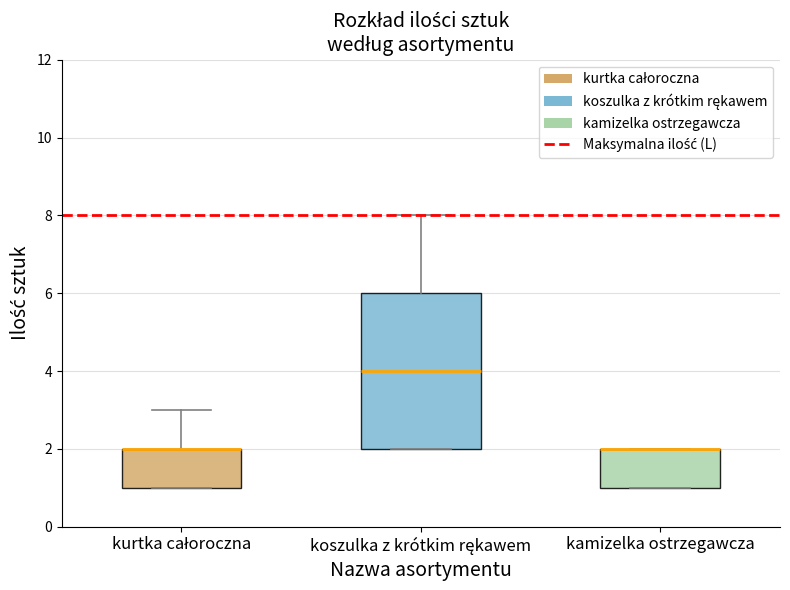

Reading left to right, transcribe this box plot: for each box, give where its median line is, the range the box spans, and where its two whiskers end, as read against the y-axis. The values are not printed on the chart, so give them approximately, as read against the axis.

kurtka całoroczna: median 2 (drawn on the box's upper edge), box 1 to 2, whiskers 1 to 3
koszulka z krótkim rękawem: median 4, box 2 to 6, whiskers 2 to 8
kamizelka ostrzegawcza: median 2 (drawn on the box's upper edge), box 1 to 2, whiskers 1 to 2